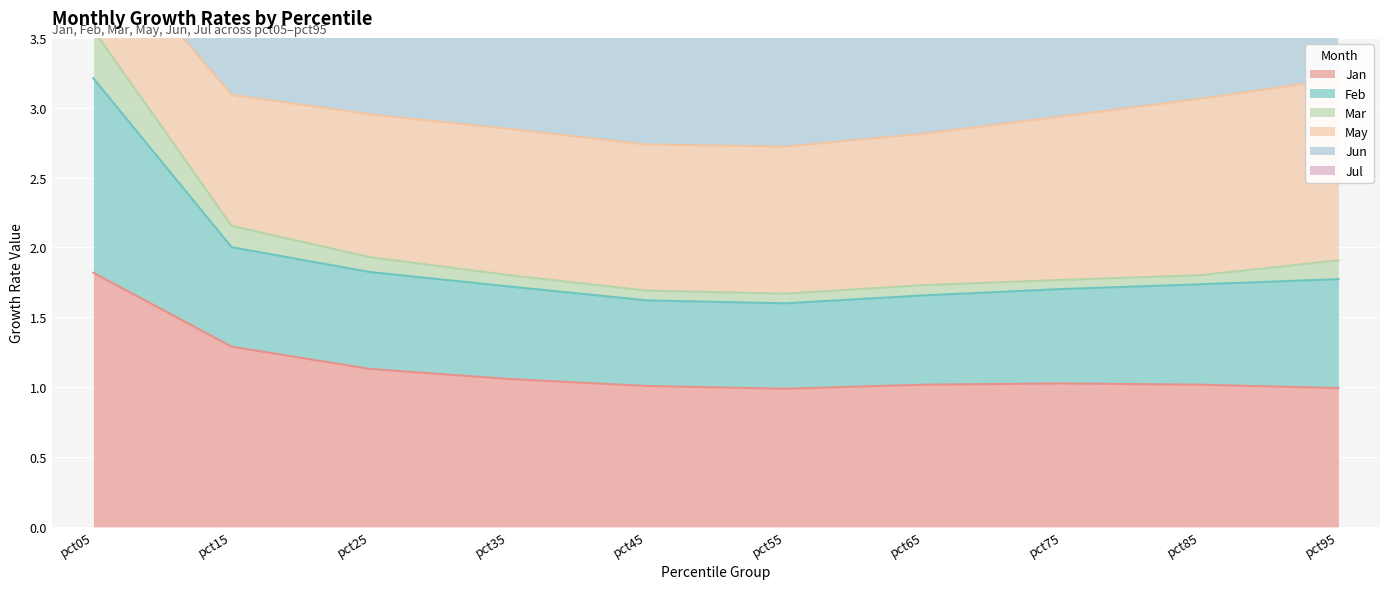

Between pct45 and pct65, which series saw the biggest shift?

Feb